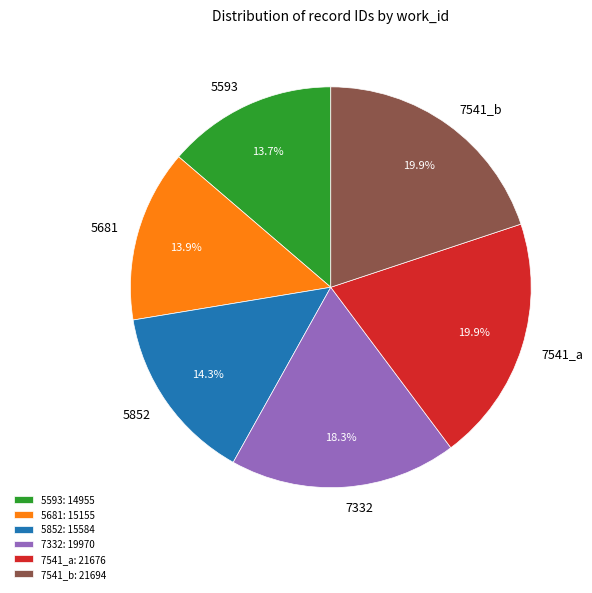

To the nearest percent, what is the difference between the largest and smallest slice percentages?

6%